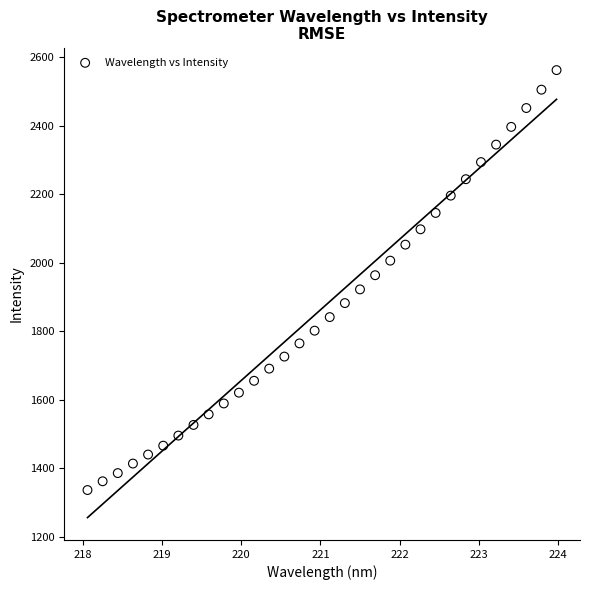

What is the range of X values (max minus min)?

5.9